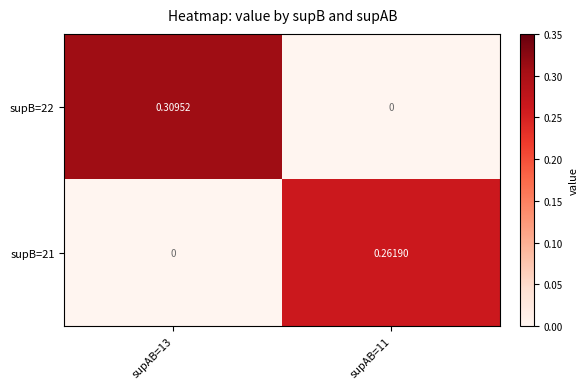

Is the value of supB=21 at supAB=13 greater than the value of supB=22 at supAB=13?

No